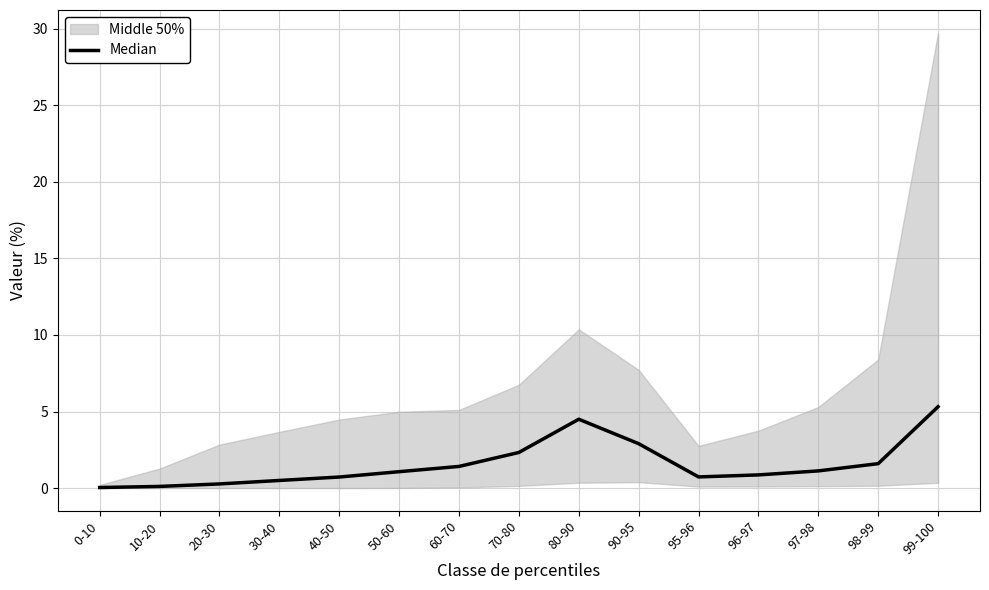

How many lines are shown in the chart?

1